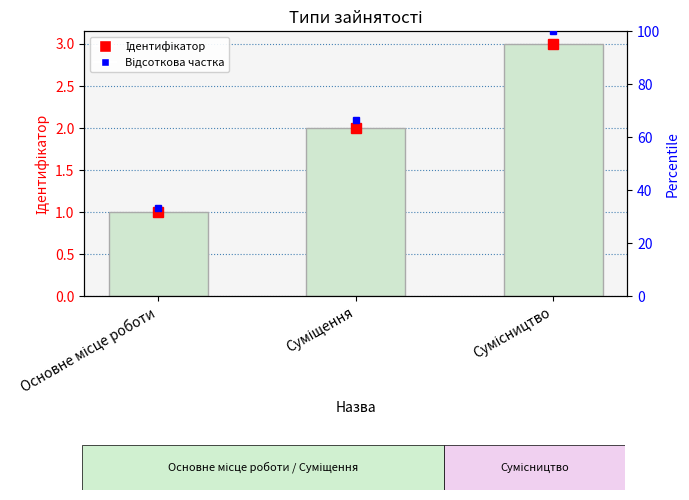

Reading left to right, transcribe all the data shown in this chart.

Основне місце роботи=1	Суміщення=2	Сумісництво=3